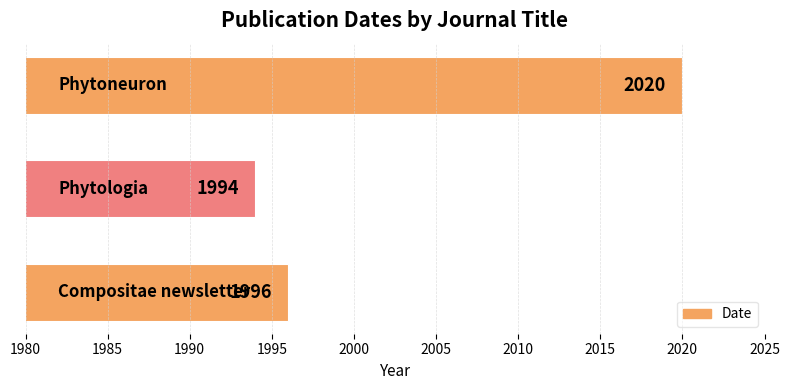

What is the smallest value displayed?

1994